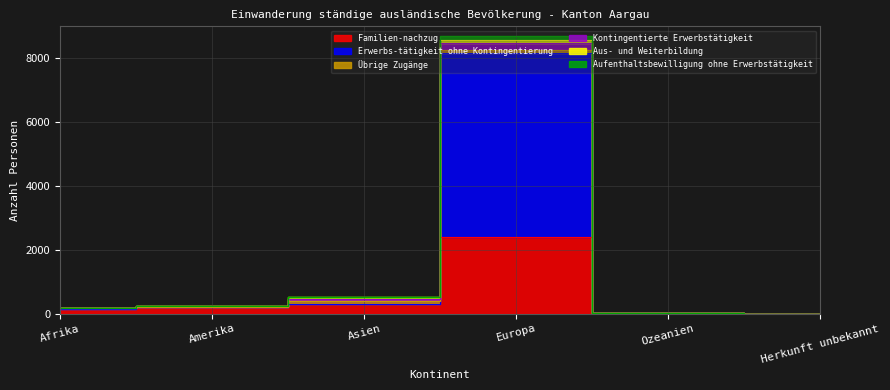

What position from the right is Herkunft unbekannt?

1